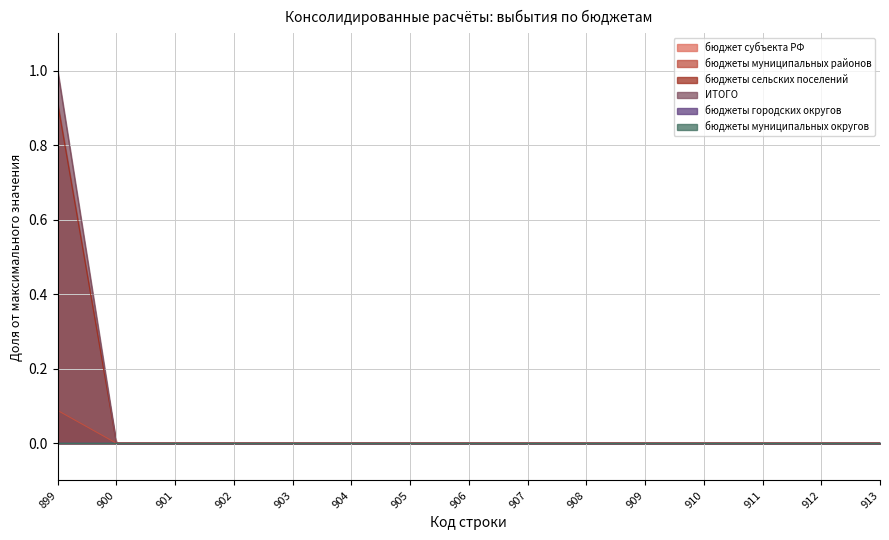

True or false: ИТОГО and бюджеты муниципальных районов intersect in this chart.

False